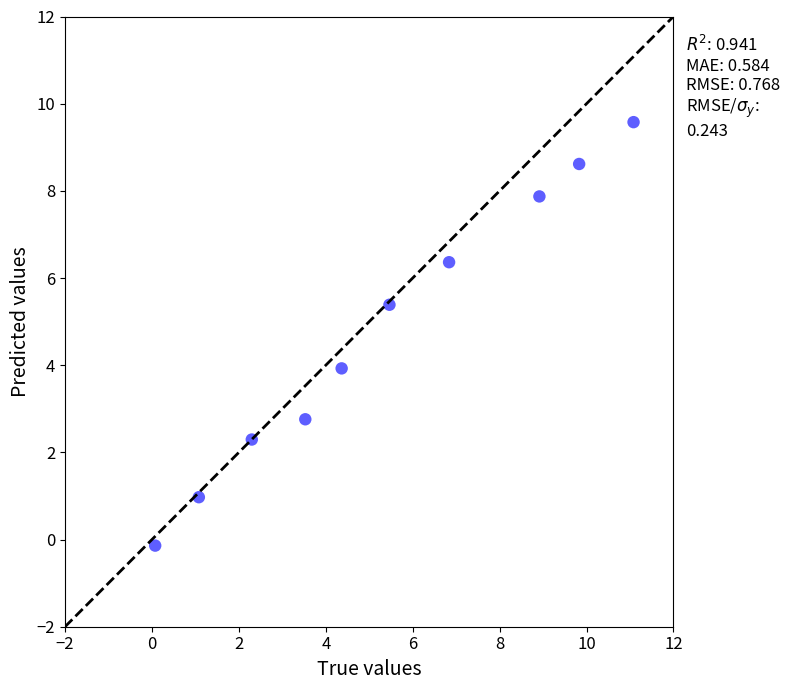

What is the range of X values (max minus min)?

11.0